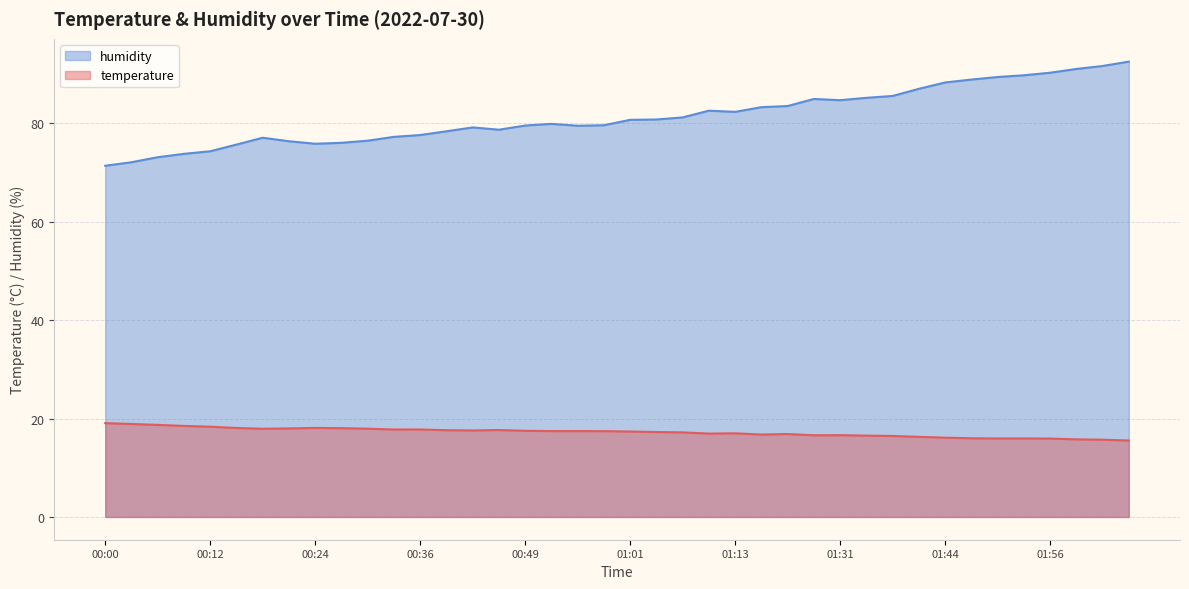

At which category is the sum across all series the highest?

02:05